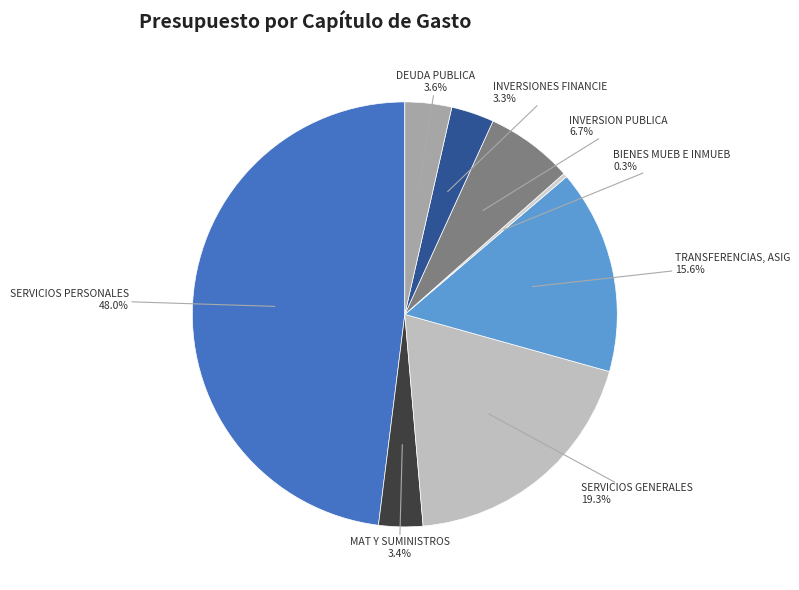

How many slices are in this pie chart?

8